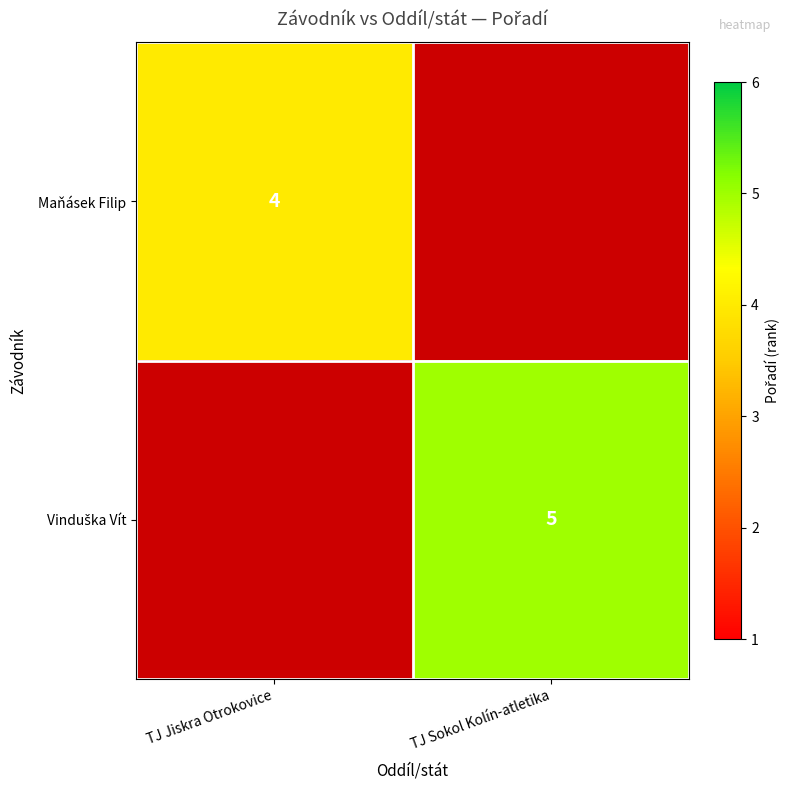

What is the minimum value for Maňásek Filip?

4.0